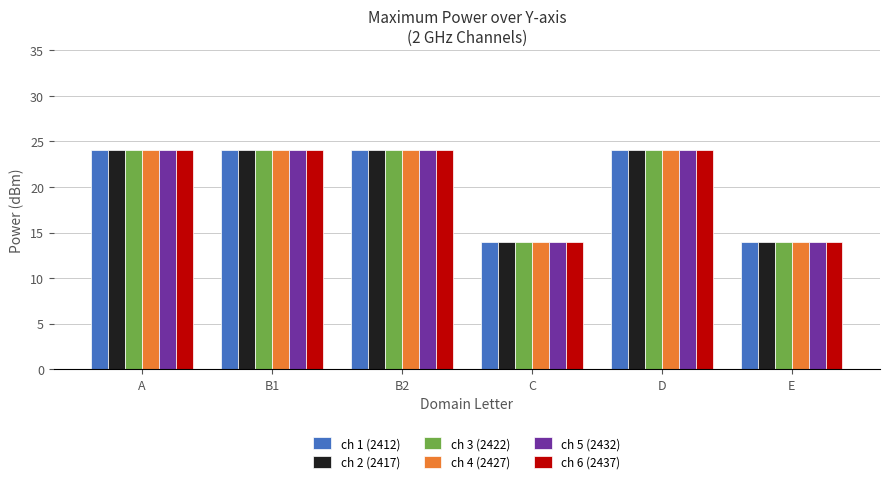

What is the maximum value for ch 4 (2427)?

24